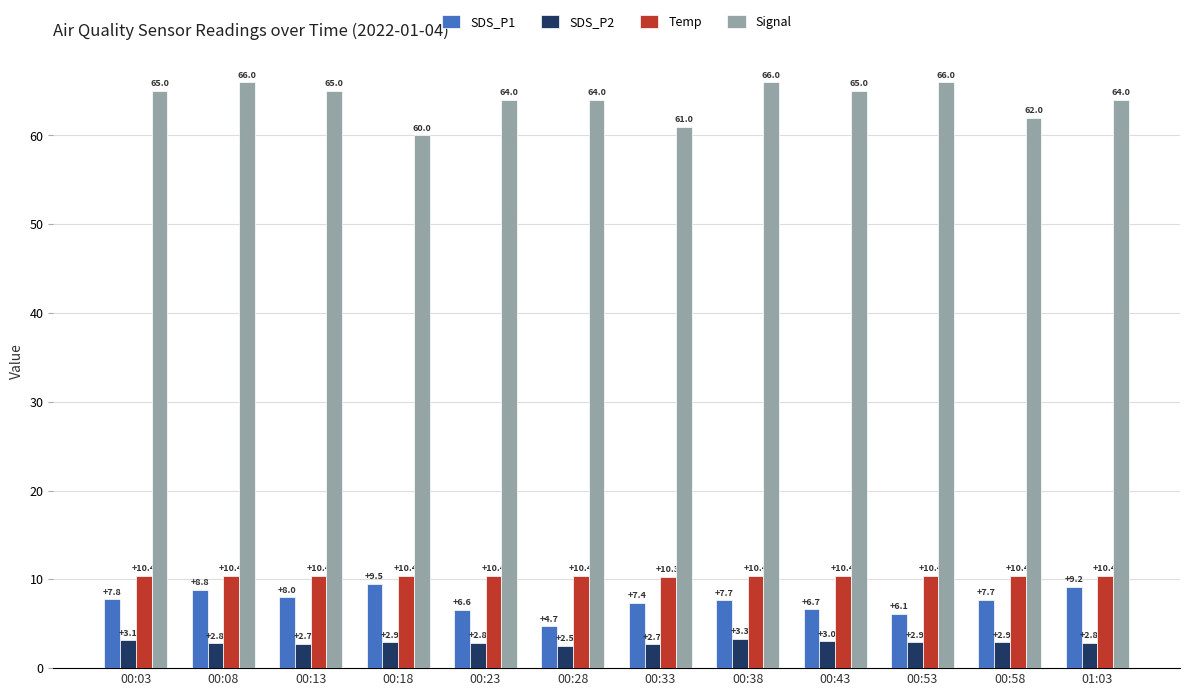

What is the value of the Temp bar at the 12th from the left?

10.4